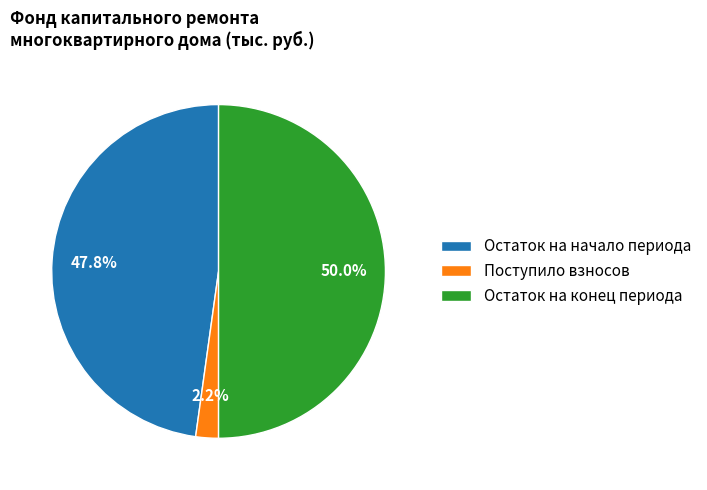

What is the ratio of the value at Остаток на начало периода to the value at Остаток на конец периода?

1.0